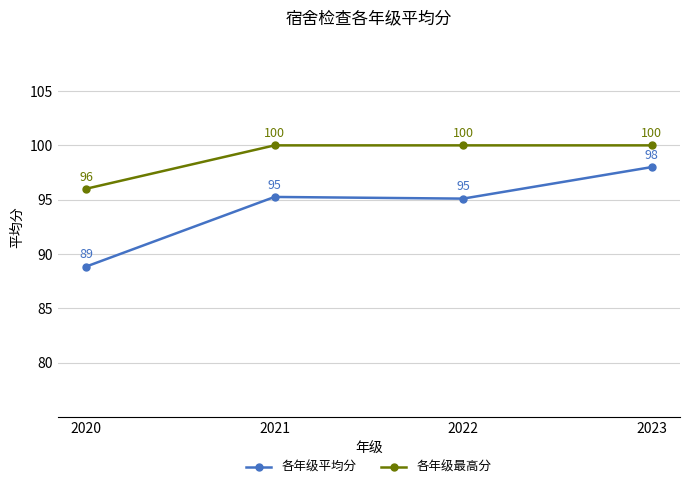

What is the value of the 各年级最高分 point at the 1st from the left?

96.0